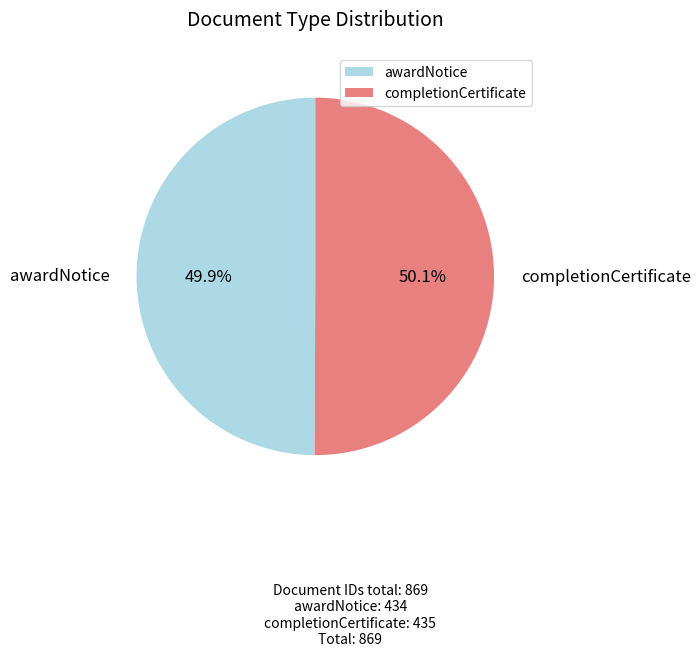

Is there any slice that represents more than half of the pie?

Yes